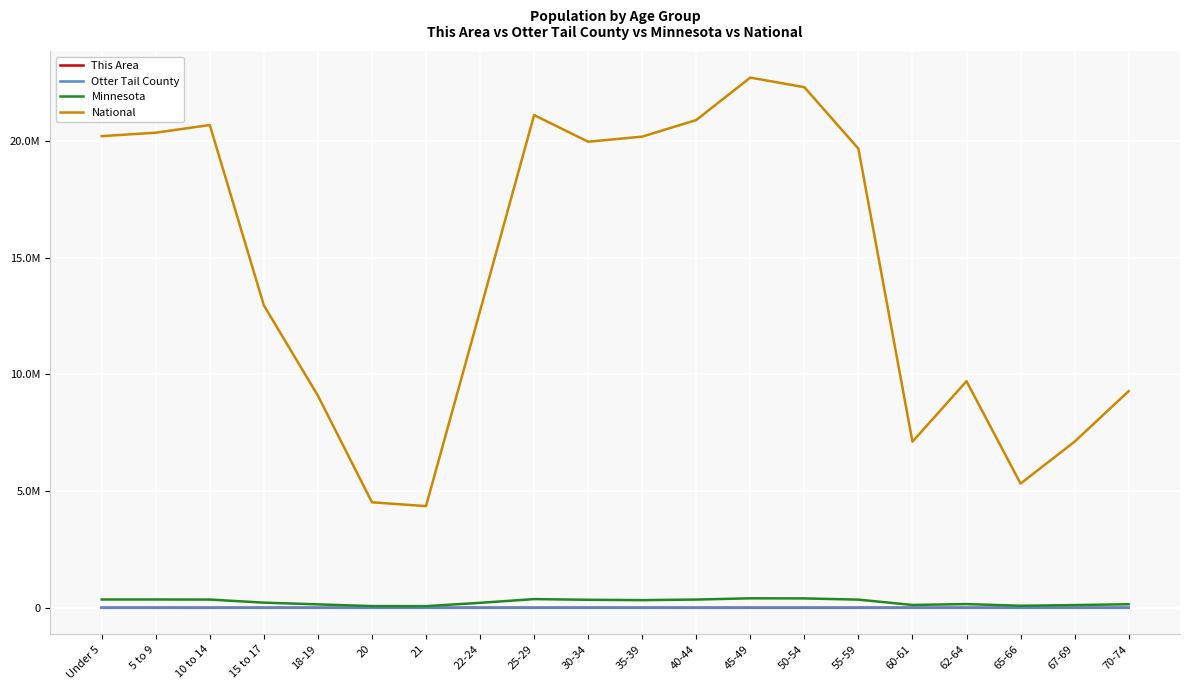

List the series in order of their peak value, highest first.

National, Minnesota, Otter Tail County, This Area